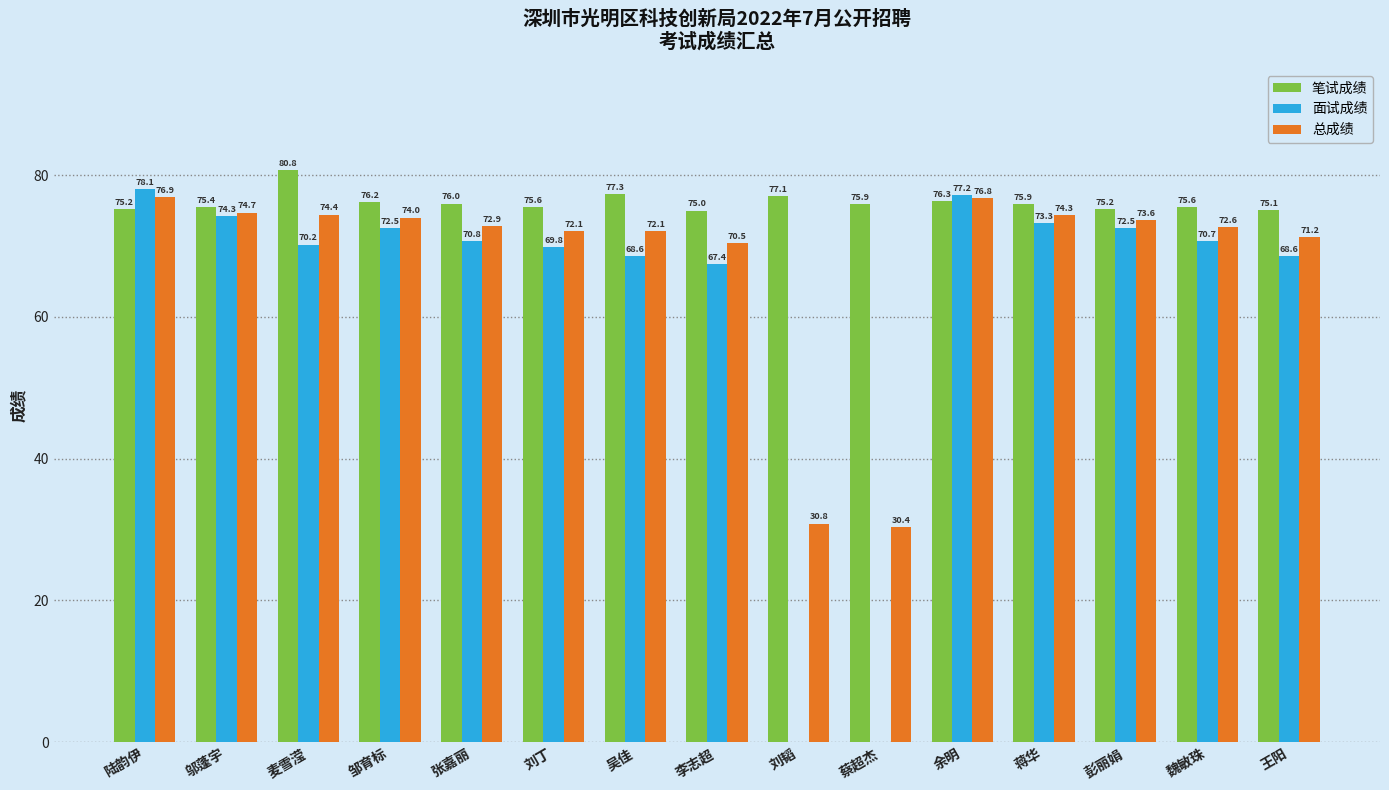

Which series changed the most between 张嘉丽 and 王阳?

面试成绩